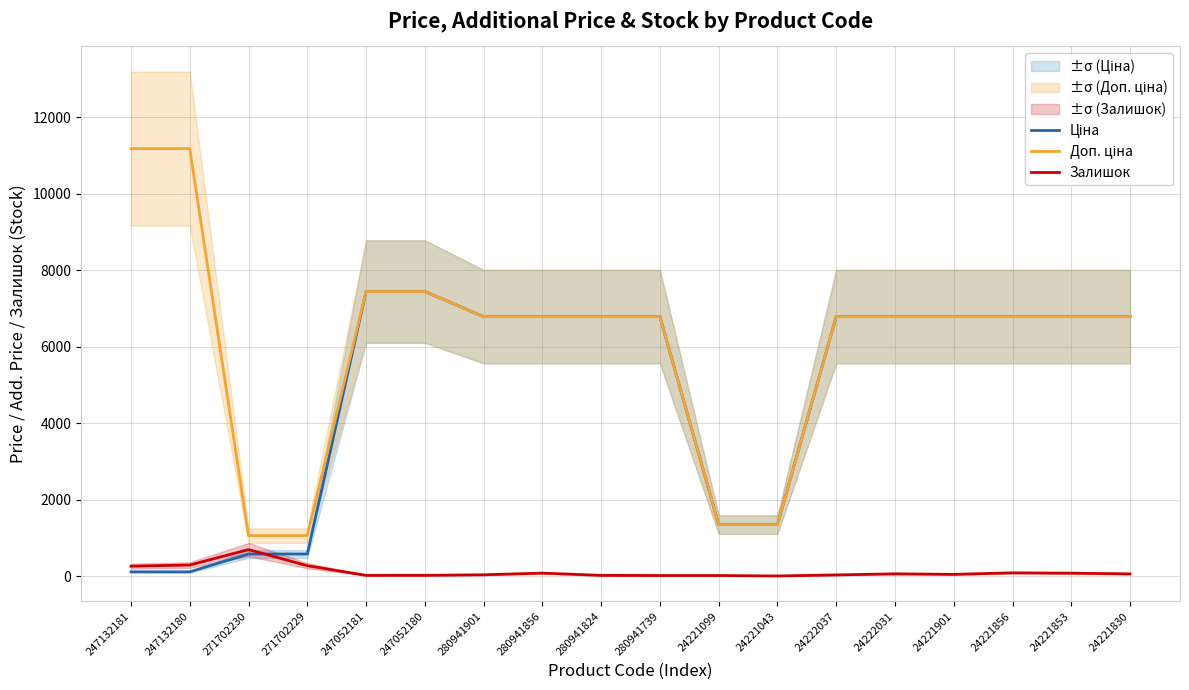

True or false: Залишок and Доп. ціна intersect in this chart.

False